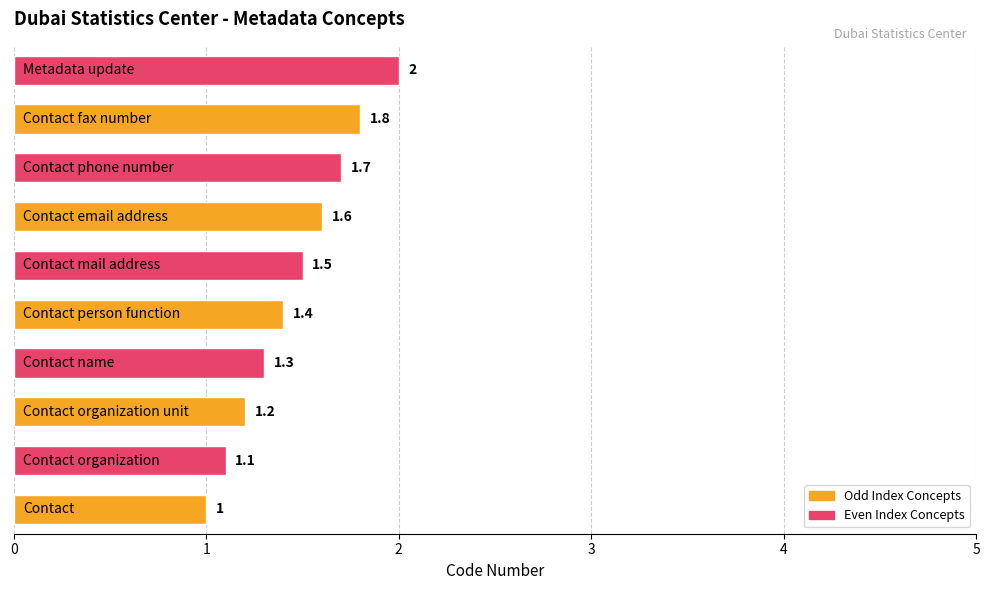

What is the average value?

1.5